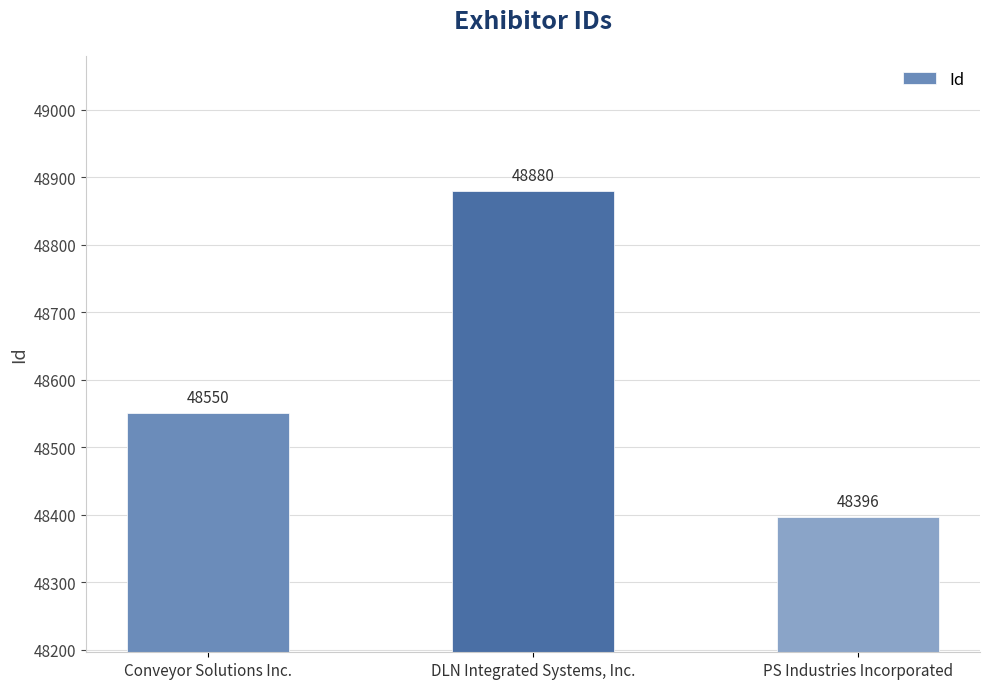

Count the values in the range 48396 to 48880.

3